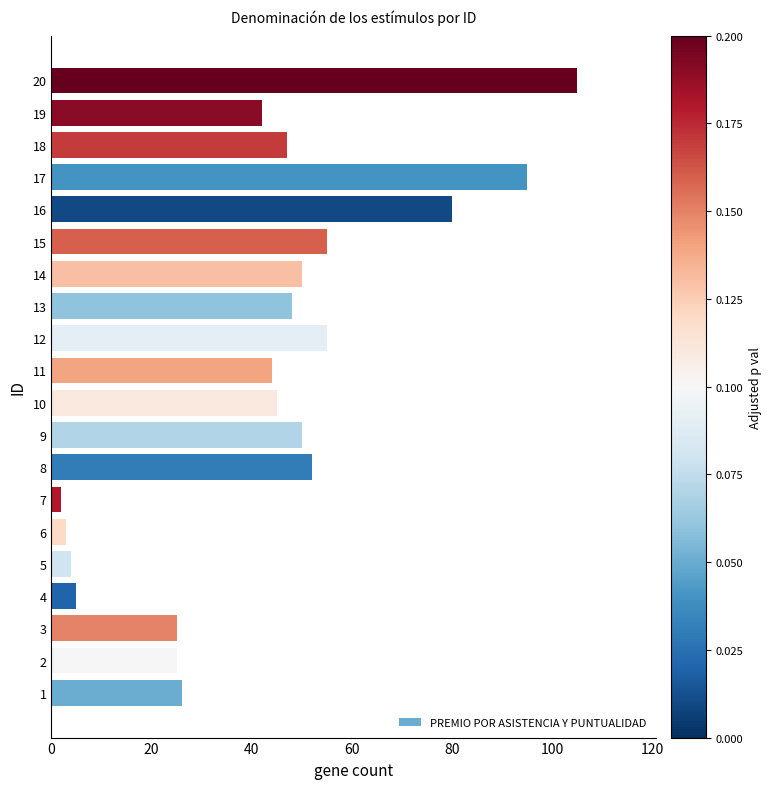

True or false: the data shows 52 at 8.

True